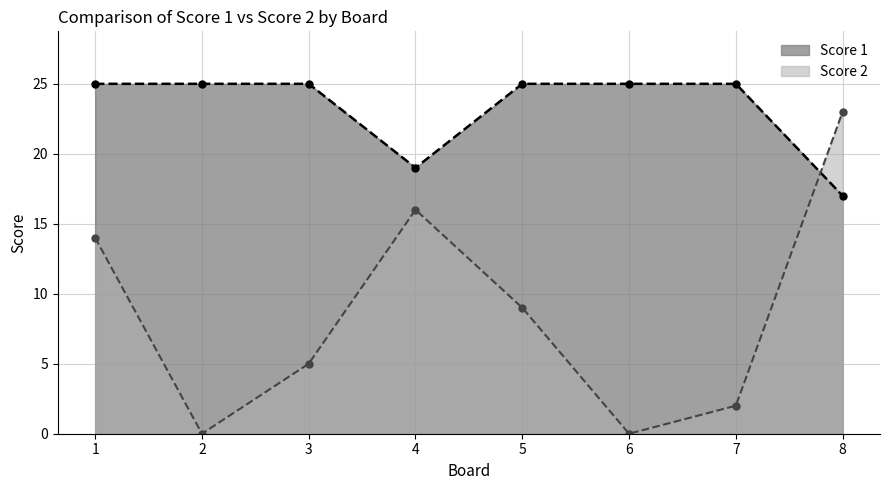

Reading left to right, list all the values displayed in this chart.

Score 2: 1=14	2=0	3=5	4=16	5=9	6=0	7=2	8=23
Score 1: 1=25	2=25	3=25	4=19	5=25	6=25	7=25	8=17